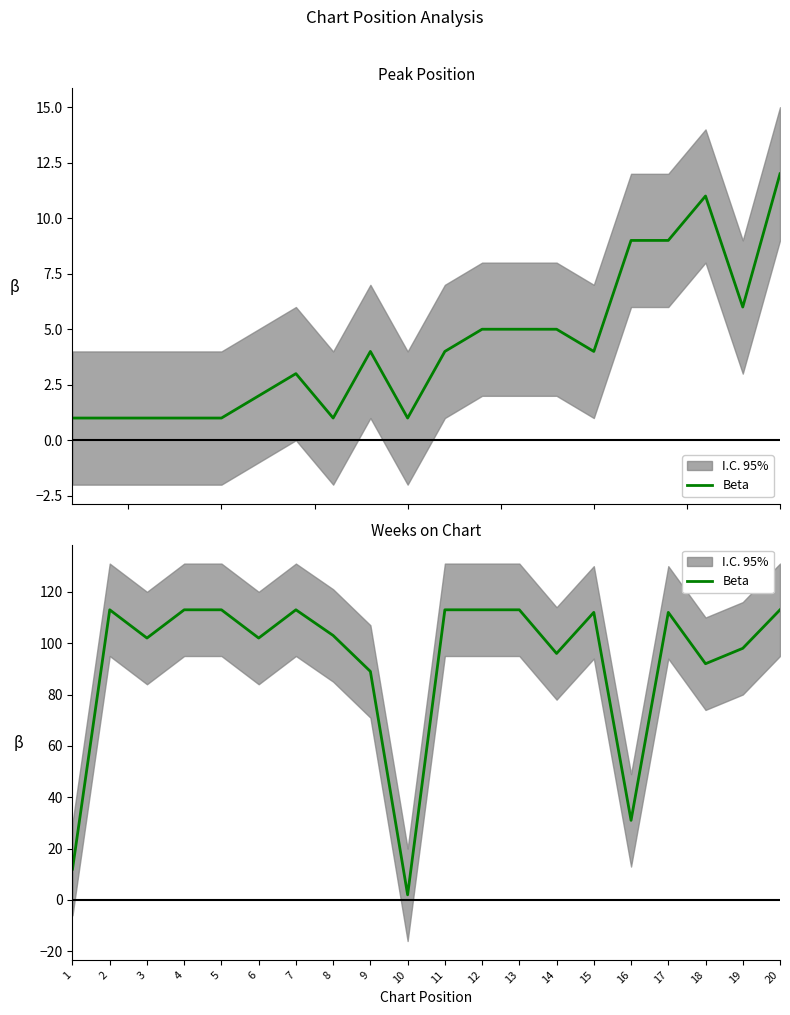

Which category has the lowest value across all series?

10